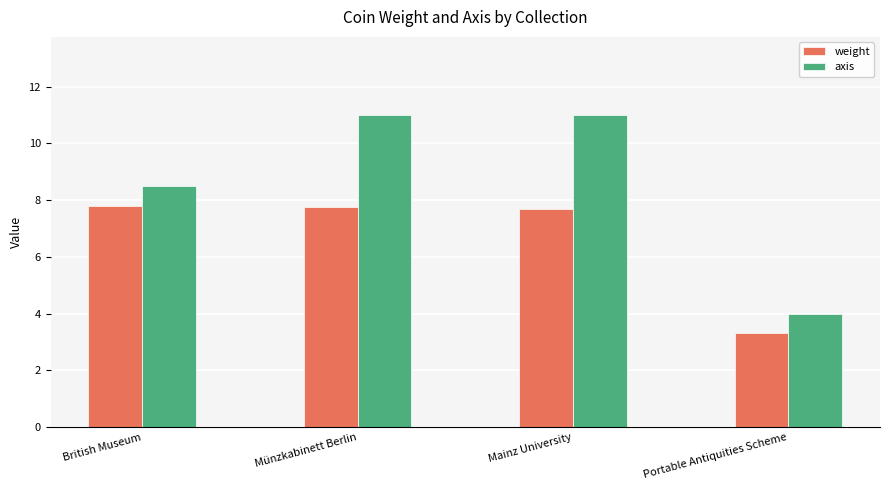

What is the total value across all series at Mainz University?

18.7